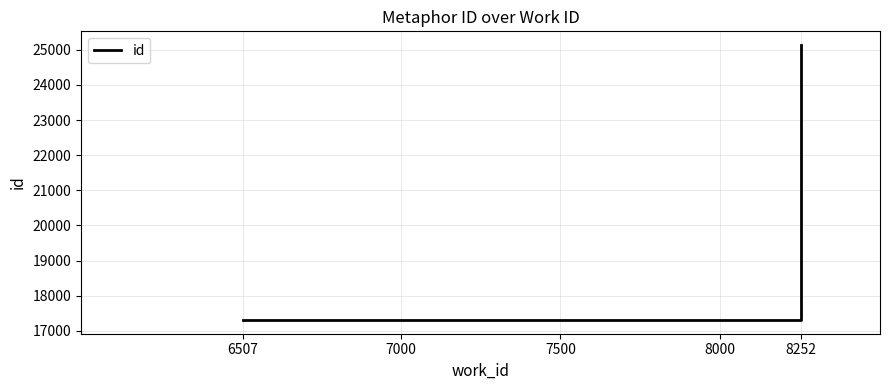

The chart shows a value of 41632 at 8252. True or false?

False